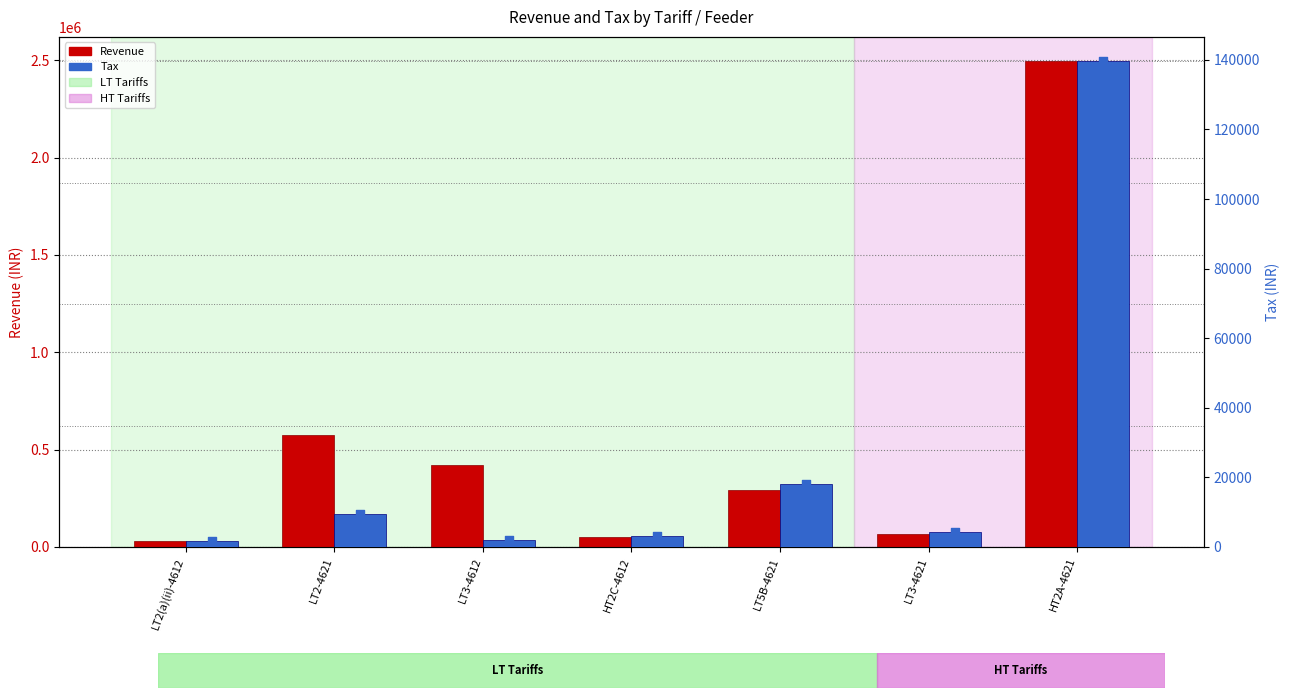

Which series contains the lowest Y value?

Tax